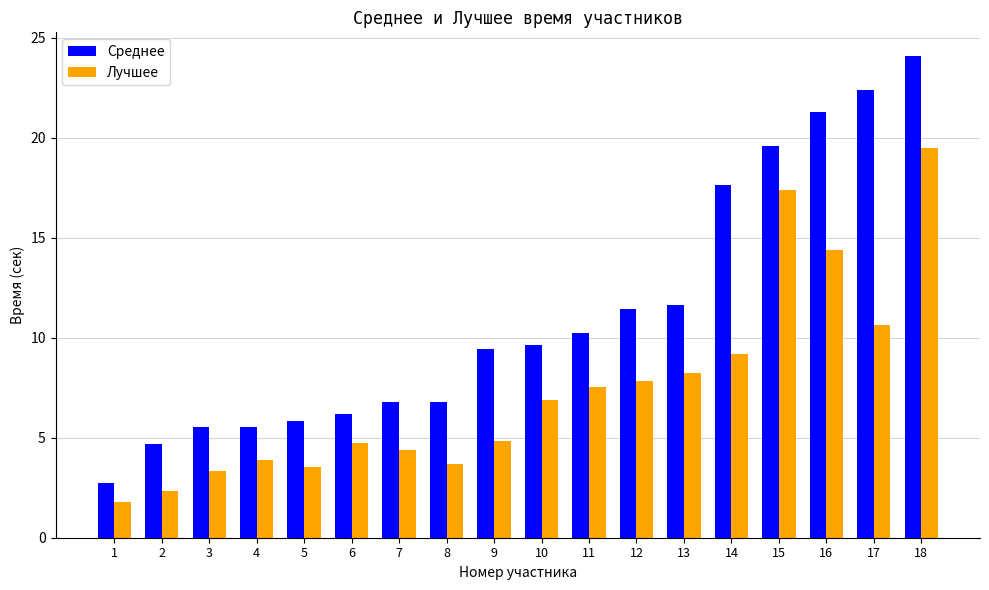

What is the maximum value shown in the chart?

24.1